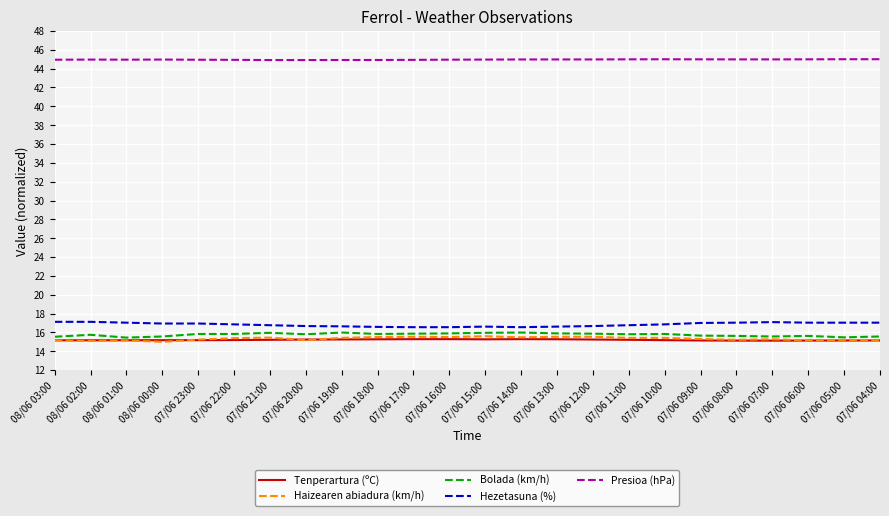

What is the total value across all series at 07/06 19:00?

108.2